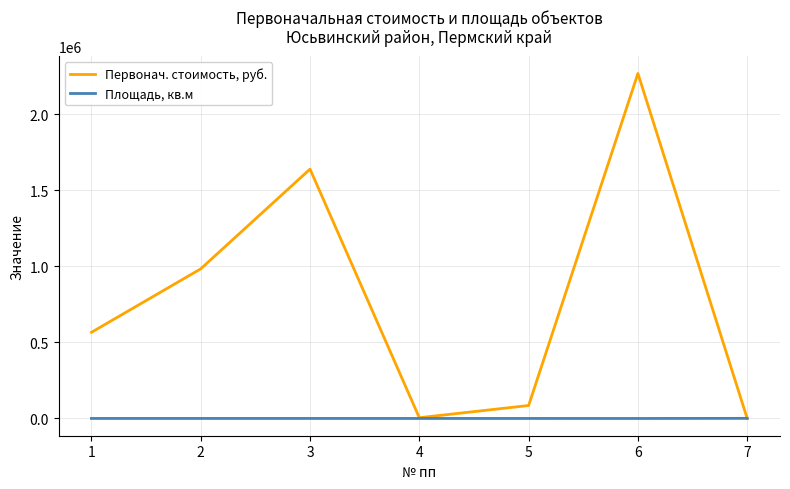

What is the maximum value for Первонач. стоимость, руб.?

2267750.0